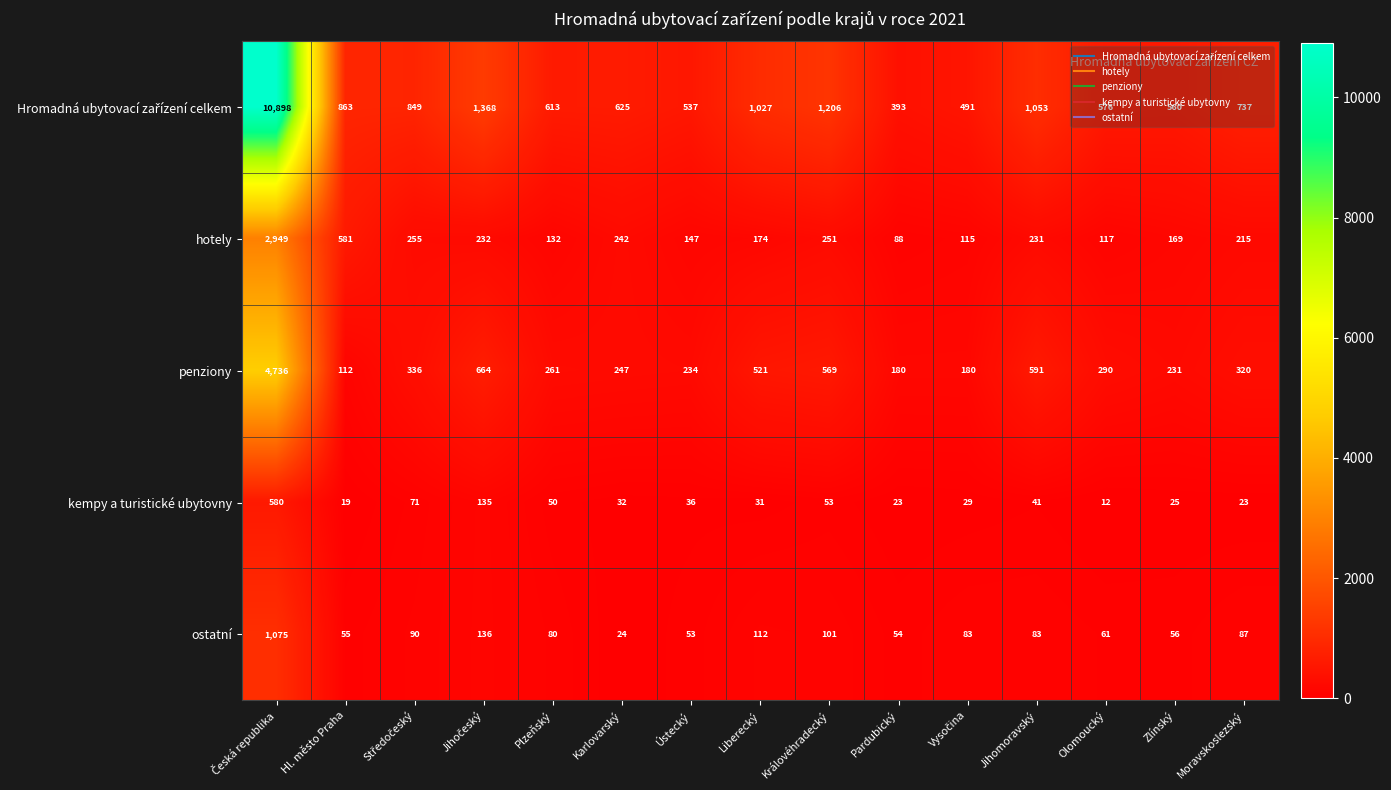

Is the value of kempy a turistické ubytovny at Pardubický greater than the value of penziony at Ústecký?

No